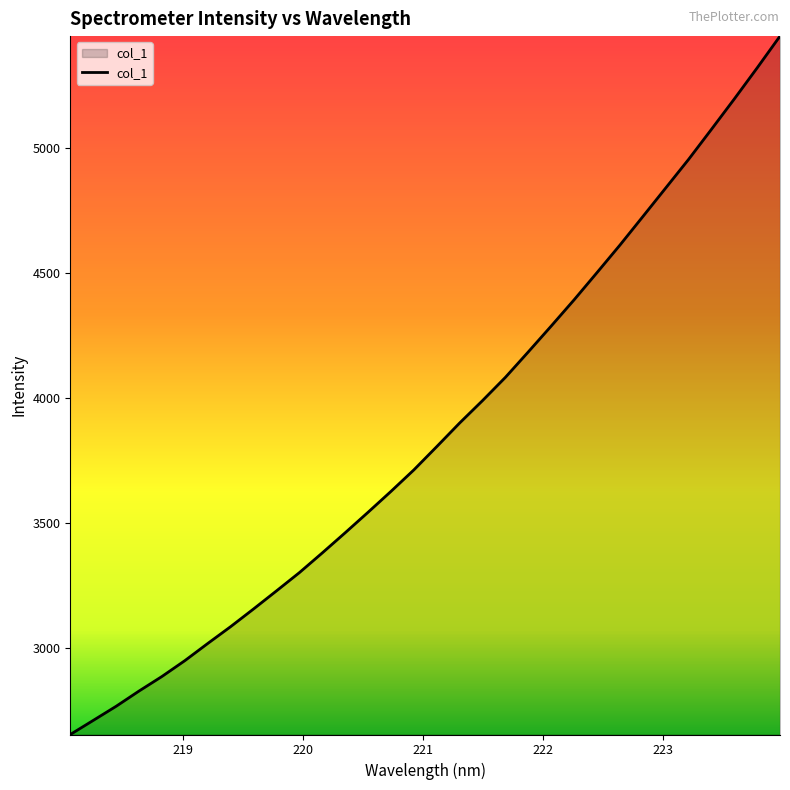

What is the minimum value shown in the chart?

2653.7